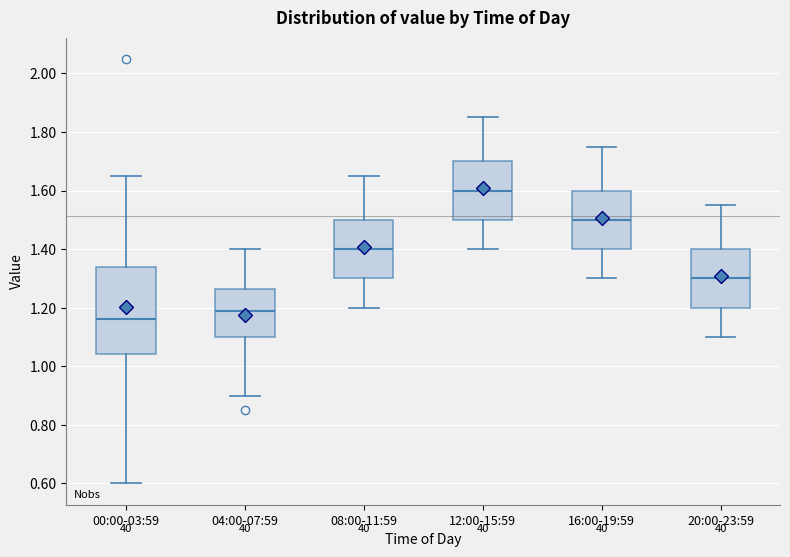

Where is the lower edge of the box for 12:00-15:59 on the y-axis? The values are not printed on the chart, so give them approximately, as read against the axis.

1.50